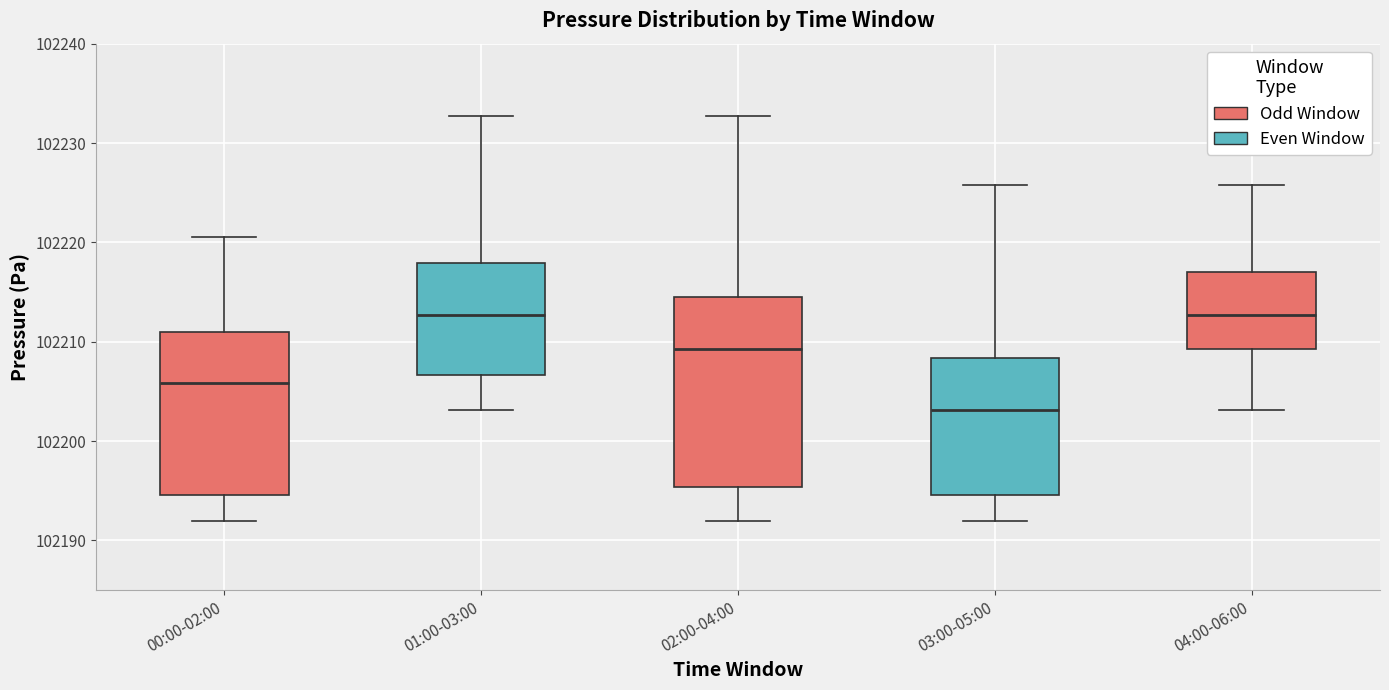

Reading left to right, read every box against the y-axis: the position of its median line, the range the box covers, and the ends of its whiskers. The values are not printed on the chart, so give them approximately, as read against the axis.

00:00-02:00: median 102206, box 102195 to 102211, whiskers 102192 to 102221
01:00-03:00: median 102213, box 102207 to 102218, whiskers 102203 to 102233
02:00-04:00: median 102209, box 102195 to 102214, whiskers 102192 to 102233
03:00-05:00: median 102203, box 102195 to 102208, whiskers 102192 to 102226
04:00-06:00: median 102213, box 102209 to 102217, whiskers 102203 to 102226